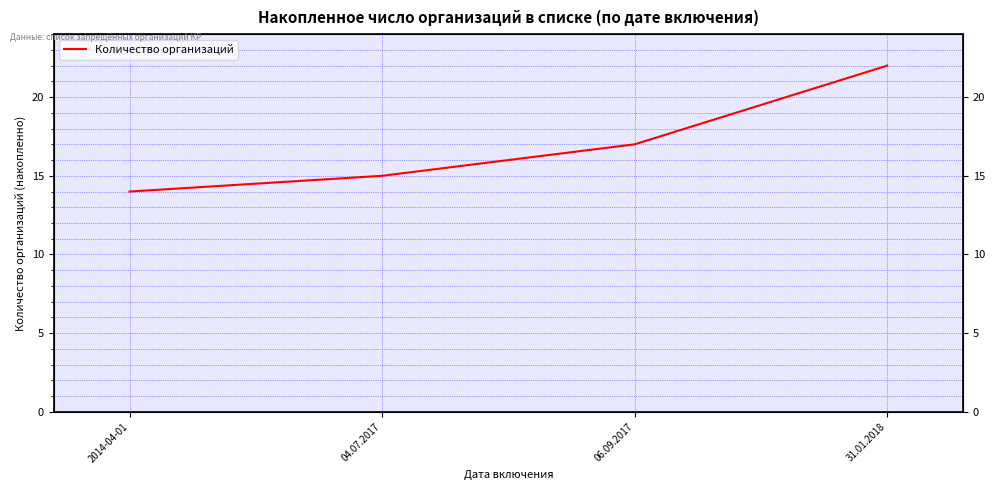

List the labels in order of value, smallest first.

2014-04-01, 04.07.2017, 06.09.2017, 31.01.2018